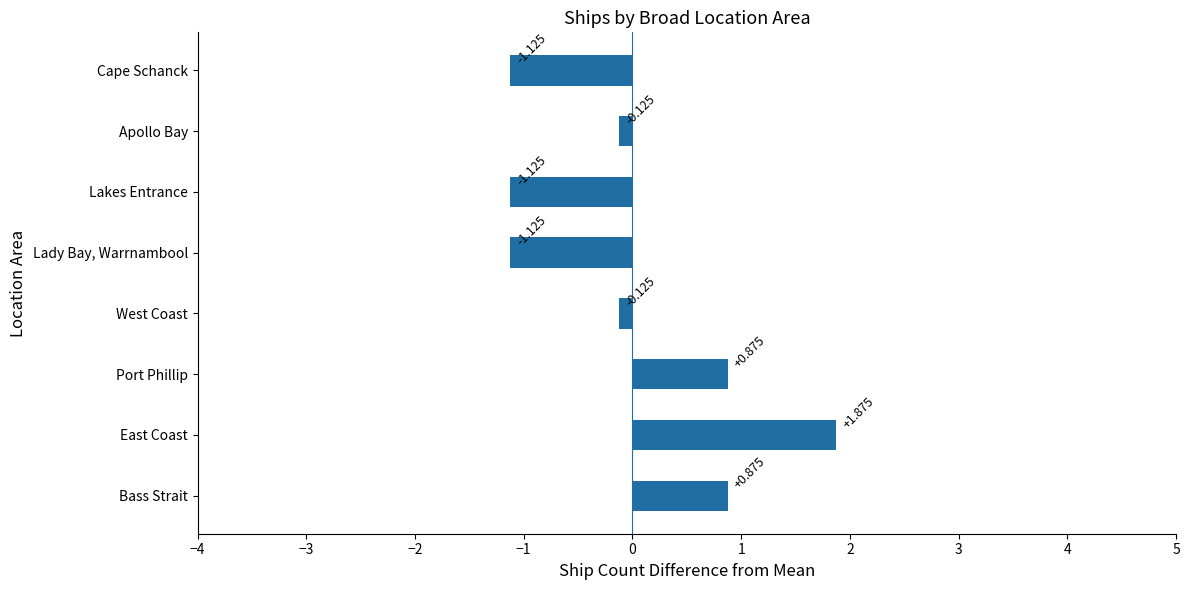

Which category has the highest value across all series?

East Coast